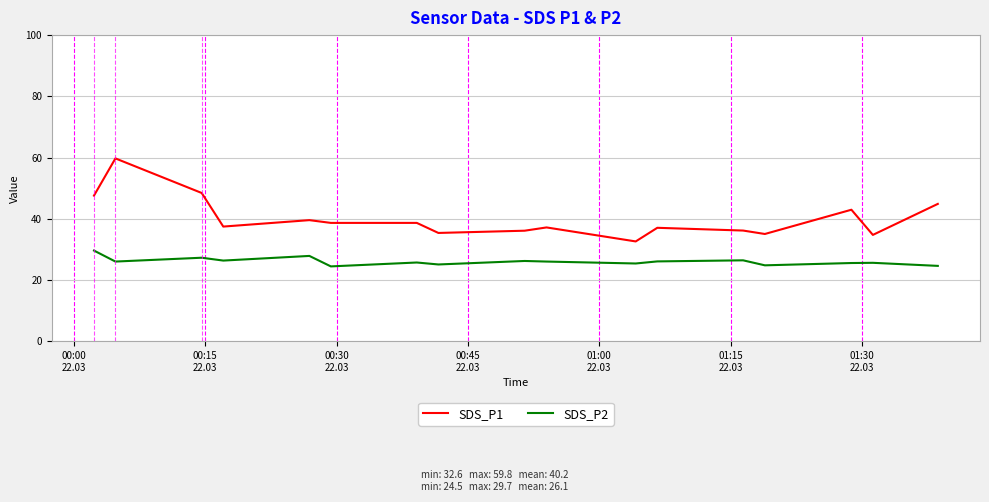

How many lines are shown in the chart?

2